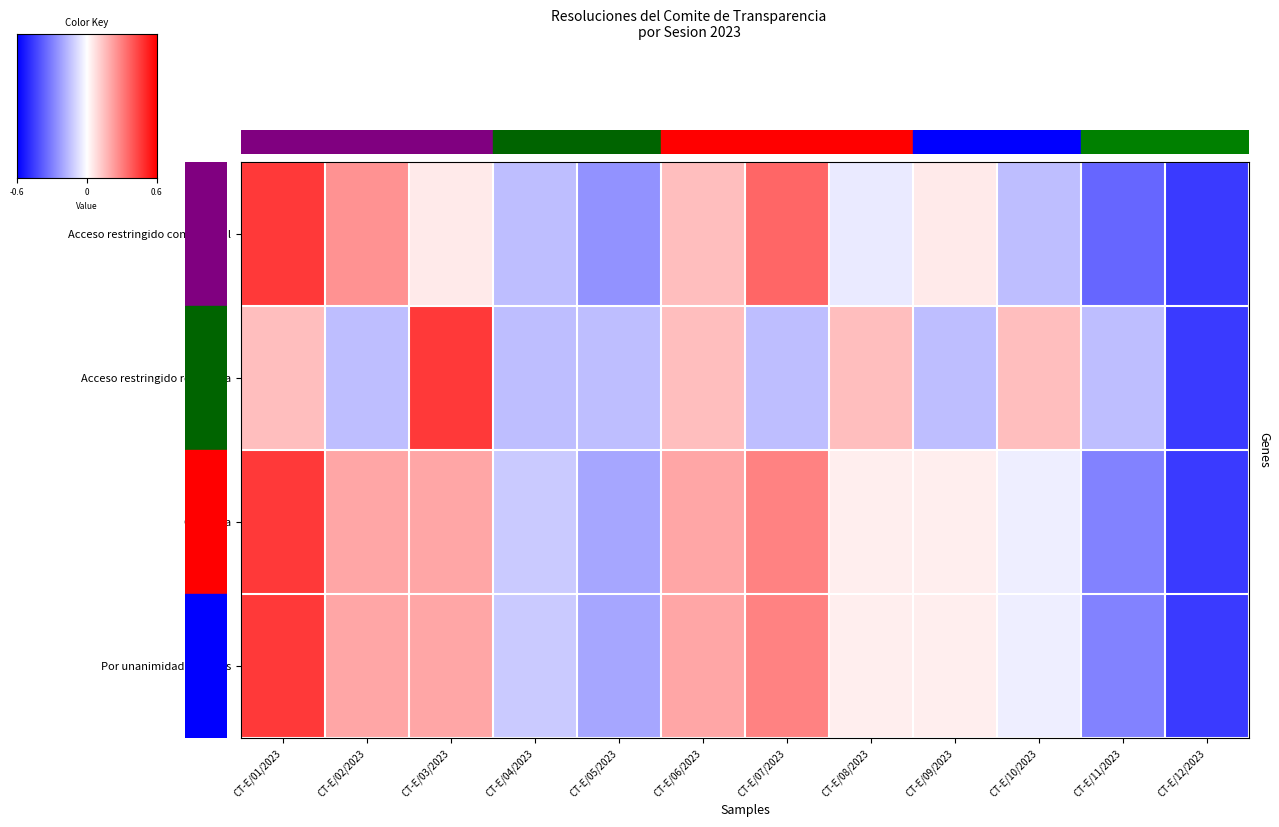

Between CT-E/04/2023 and CT-E/11/2023, which is larger?

CT-E/04/2023